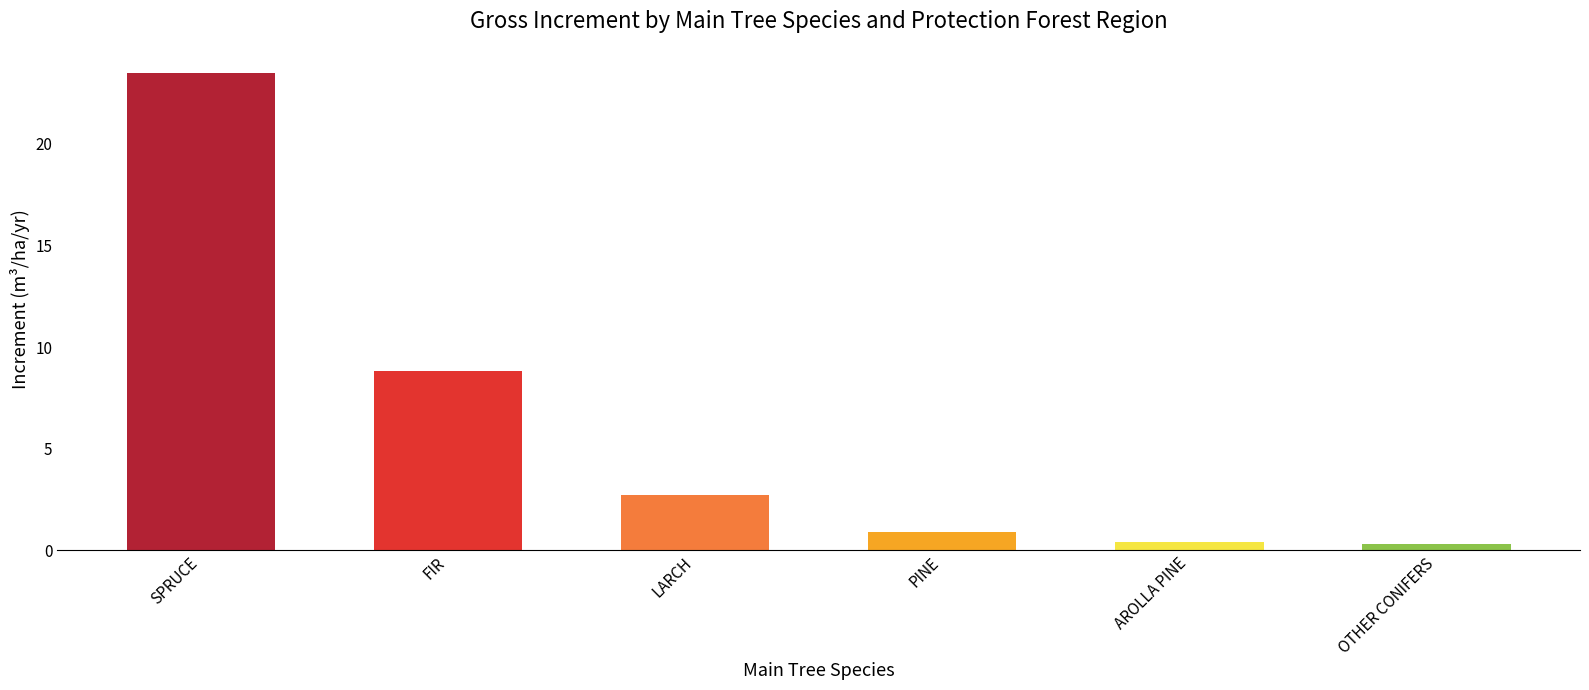

What is the difference between the values at FIR and AROLLA PINE?

8.4